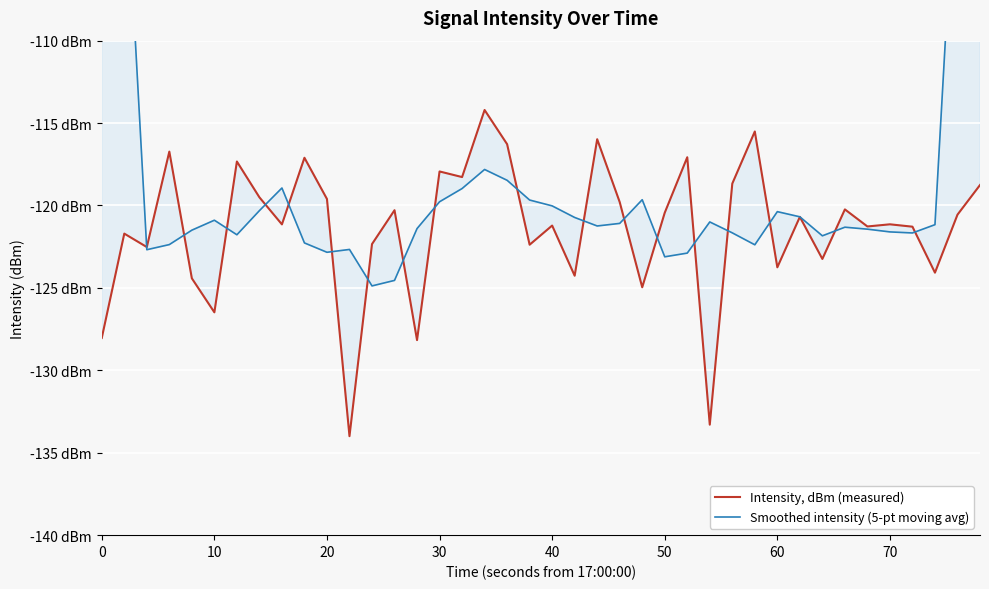

What is the smallest value displayed?

-134.0